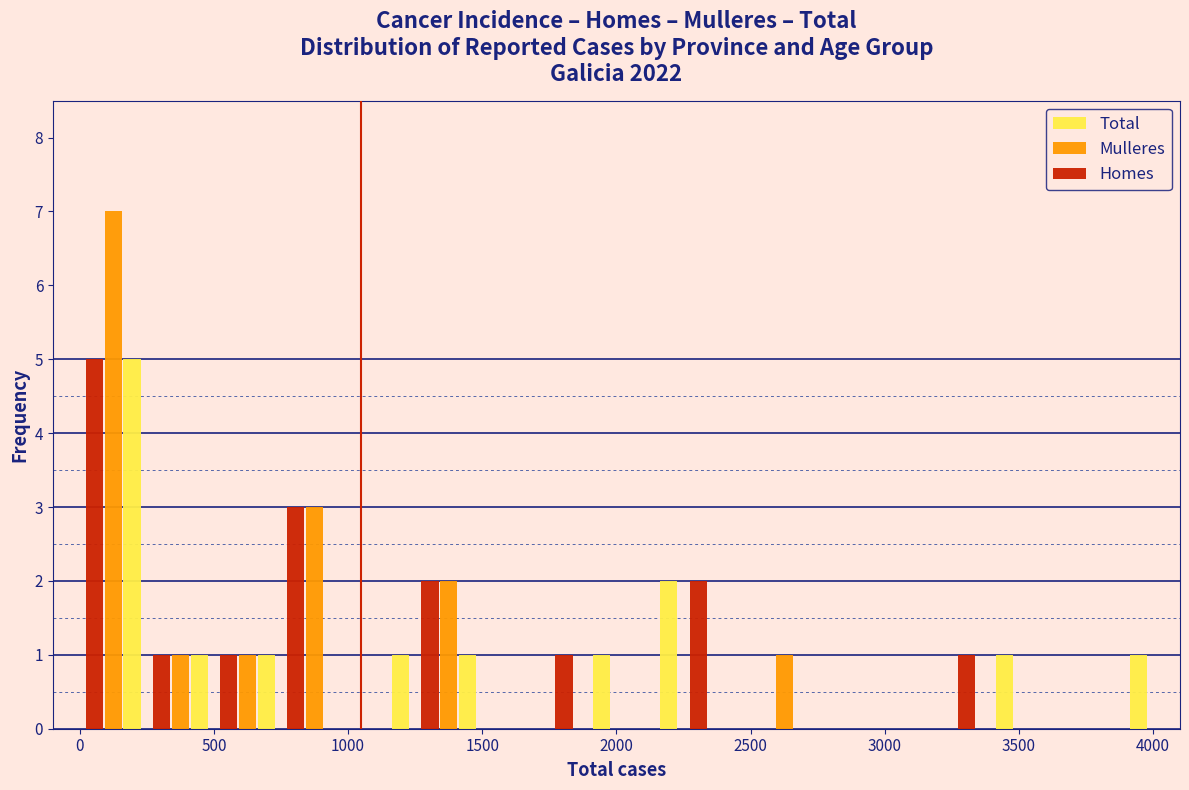

In the Mulleres series, which range on the x-axis has the tallest bar?

0 to 250